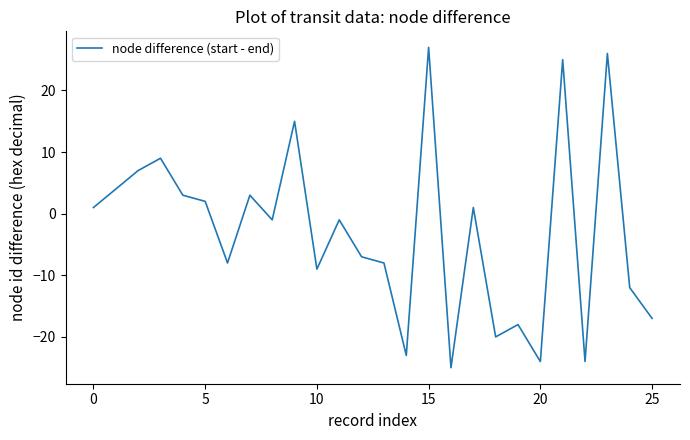

How many interior local valleys (lower than both neighbors) does the data have?

8